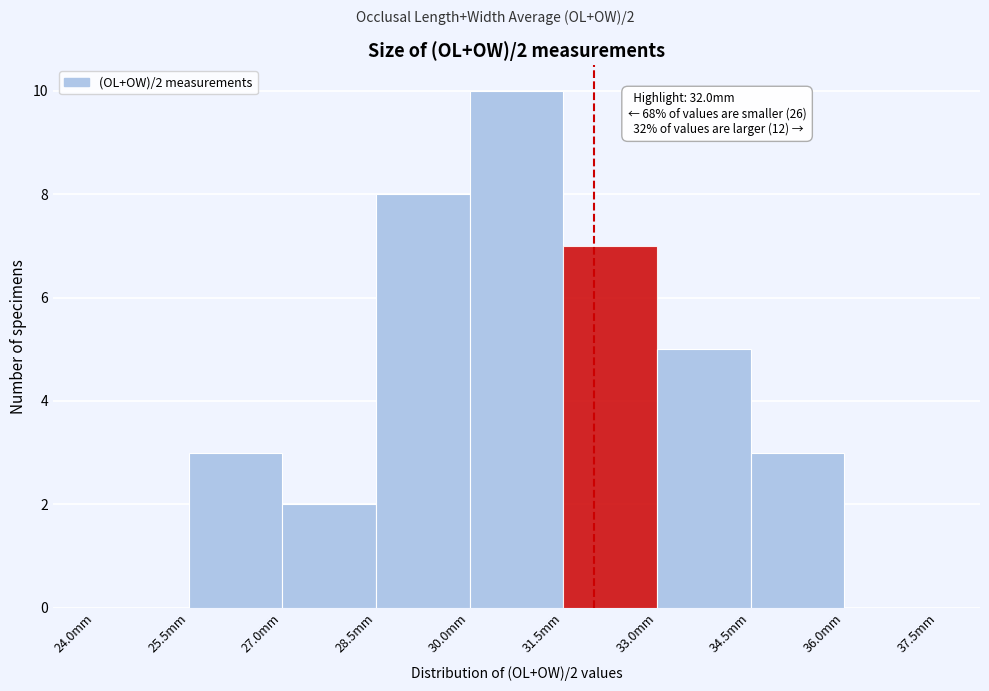

Over which range of the x-axis is the bar tallest?

30.0 to 31.5